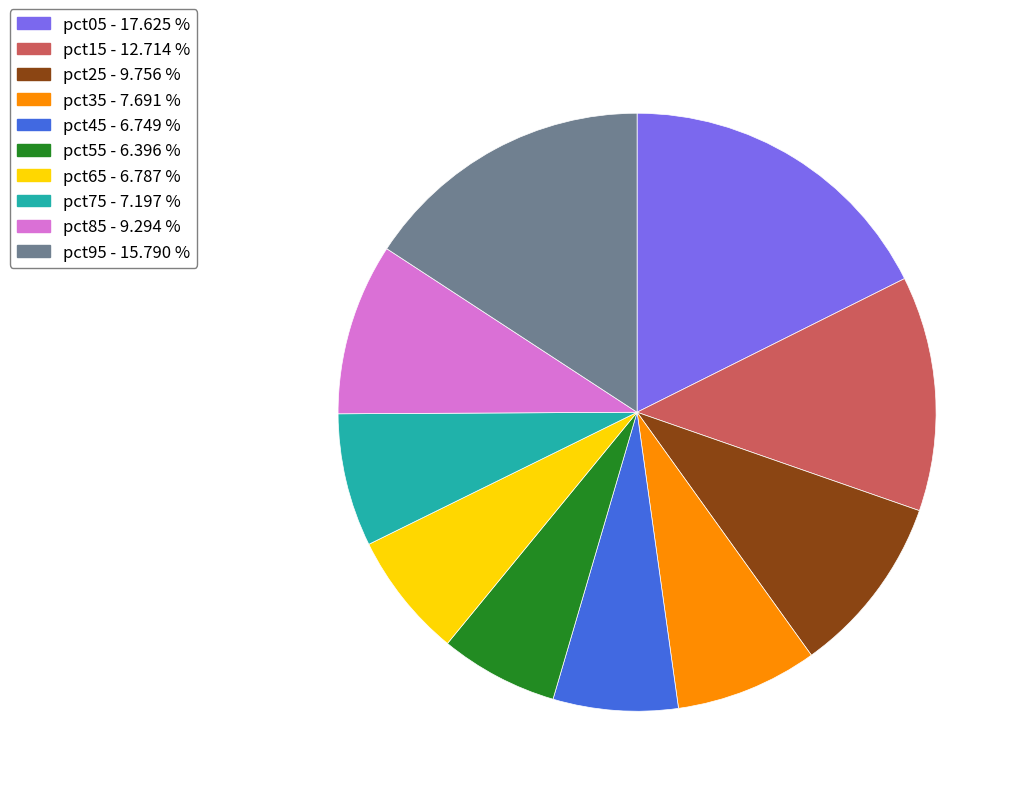

Count the number of slices in the pie.

10